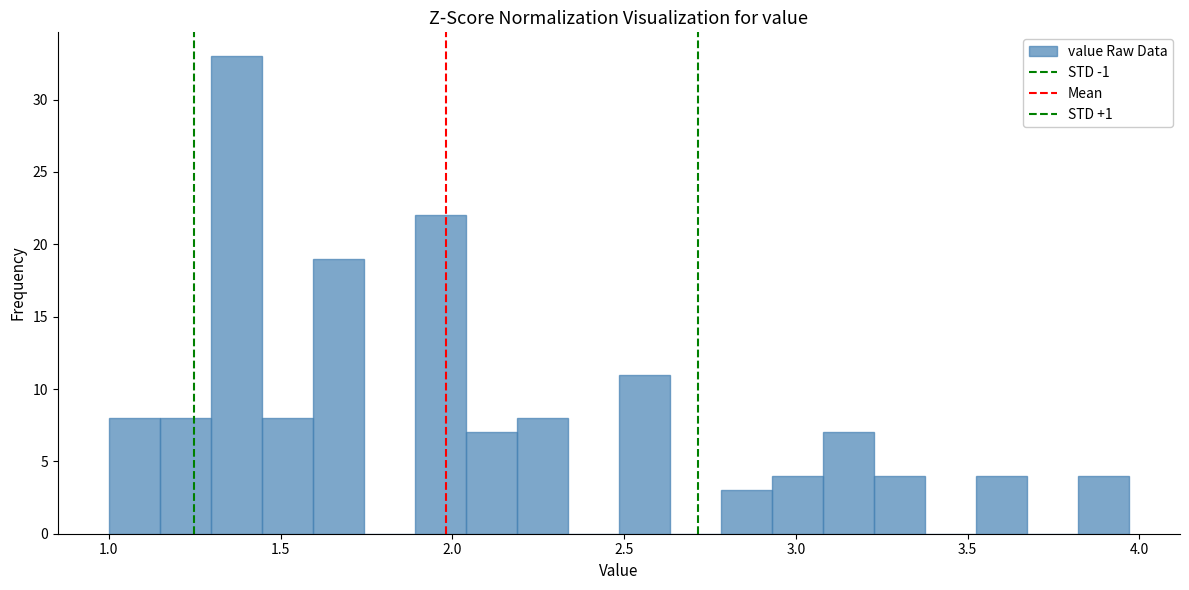

Read against the x-axis, roughly where is the centre of the tallest bar?

1.35